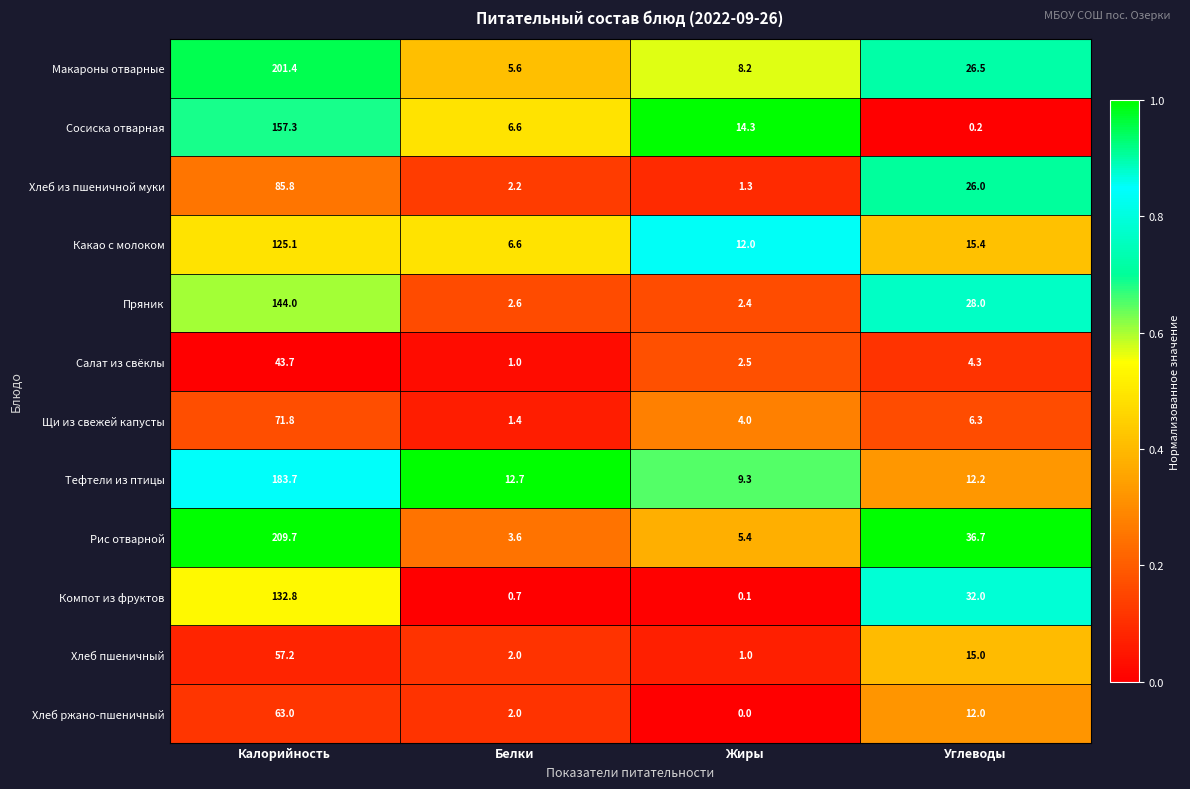

At which label does Щи из свежей капусты first exceed 6?

Калорийность